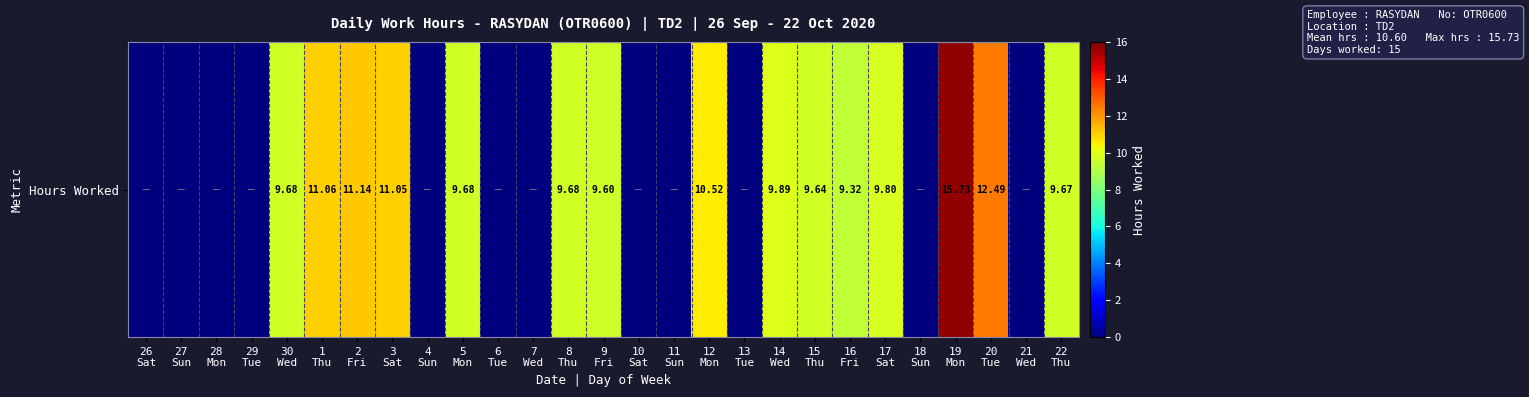

Read the value at 22
Thu.

9.7